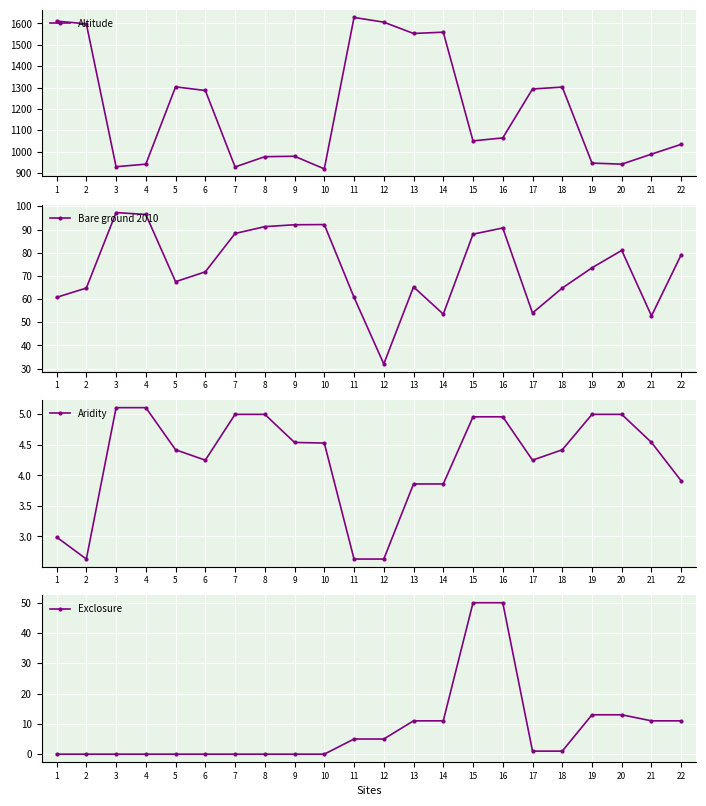

How many values in the Aridity series exceed 4?

15